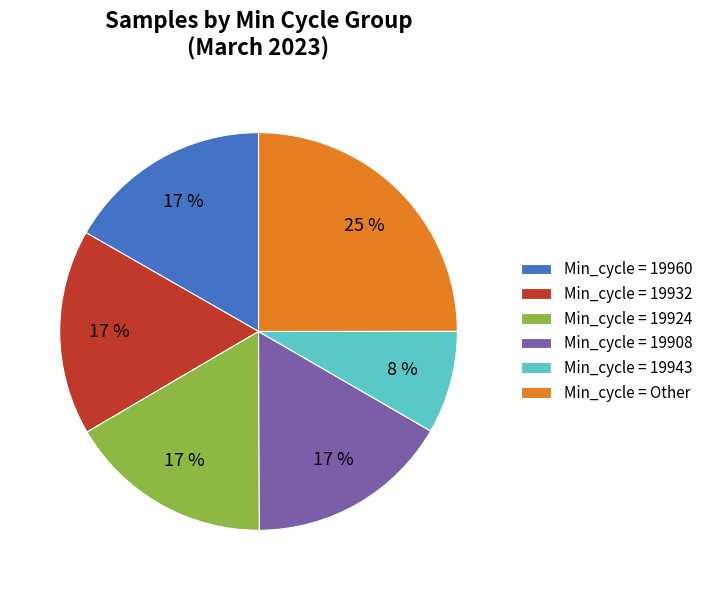

What is the largest slice in the pie chart?

Min_cycle = Other